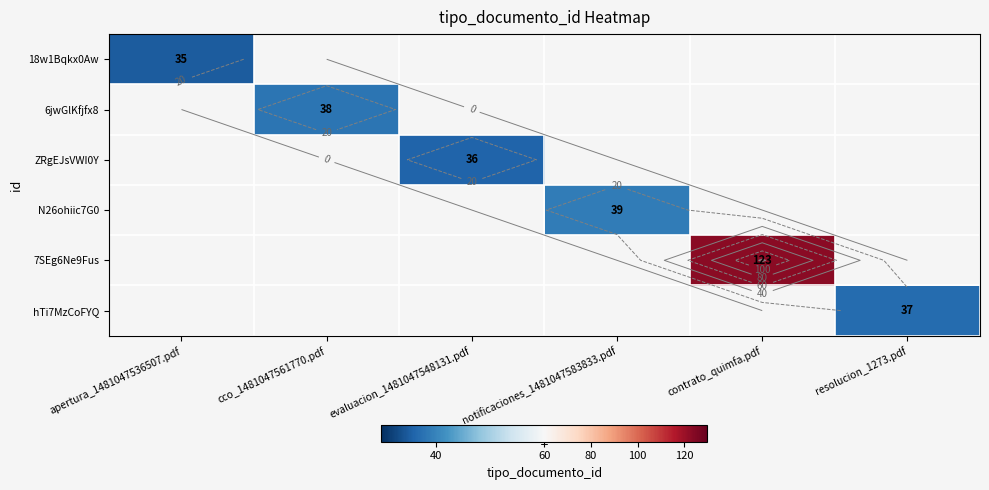

How many series are shown in this chart?

6